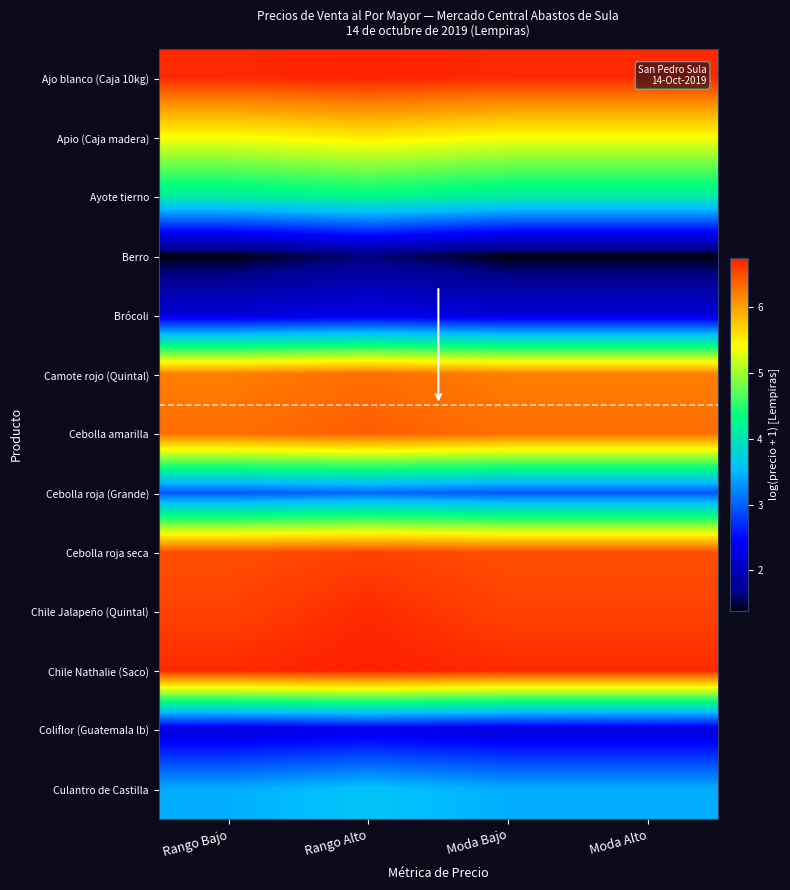

Which has a higher value, Rango Bajo or Moda Alto?

Rango Bajo